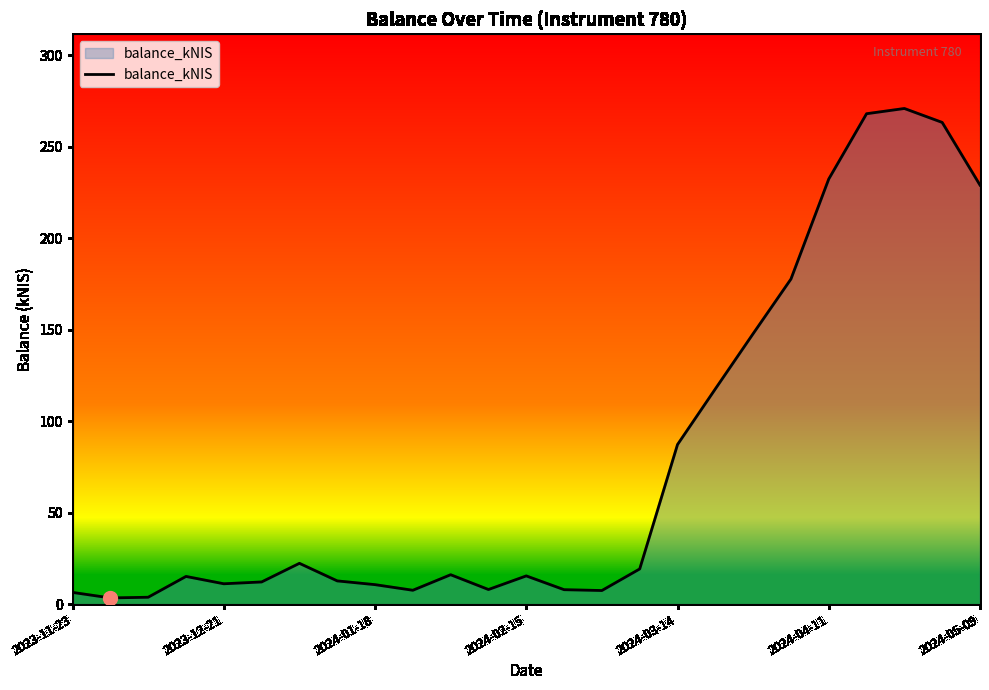

What is the difference between the maximum and minimum values?

267.5